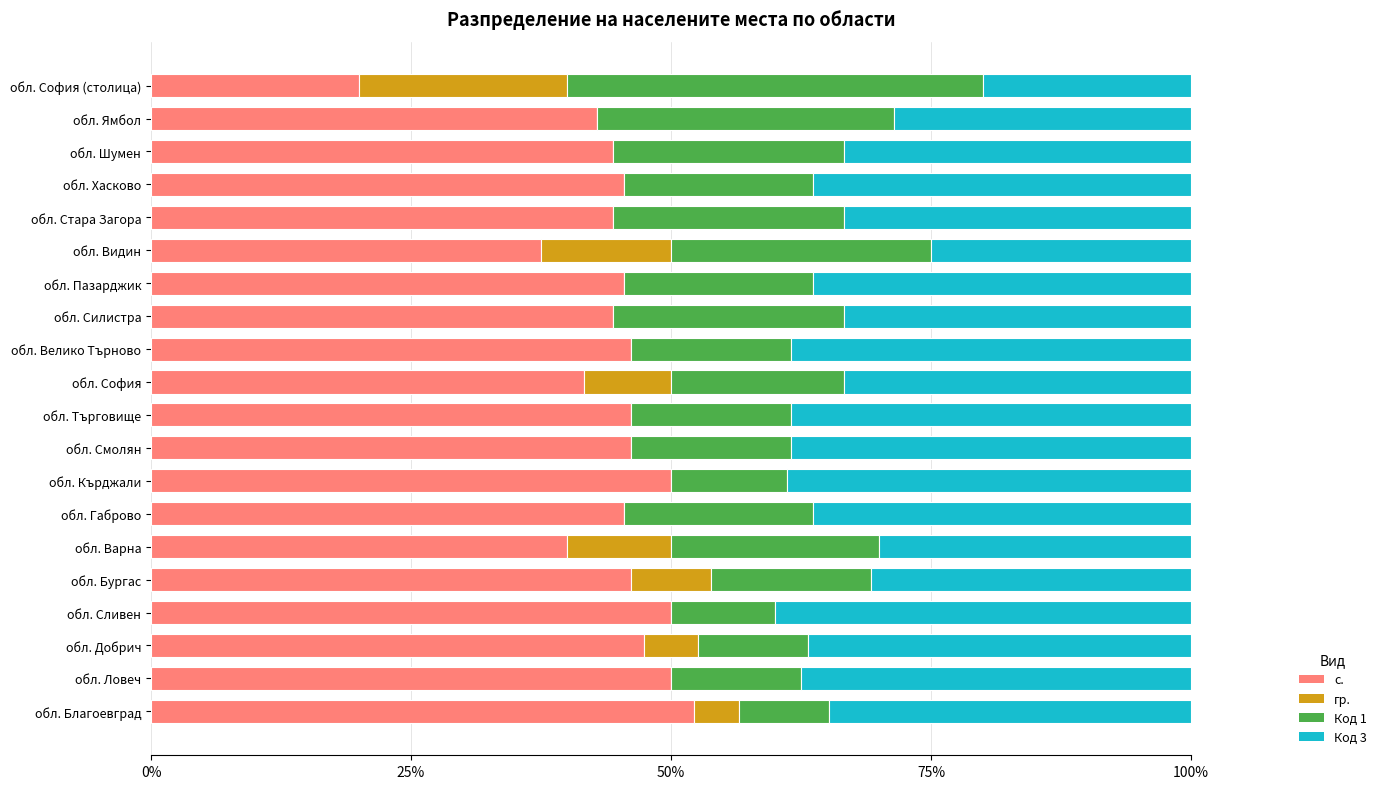

What is the total value across all series at обл. Добрич?

100.0